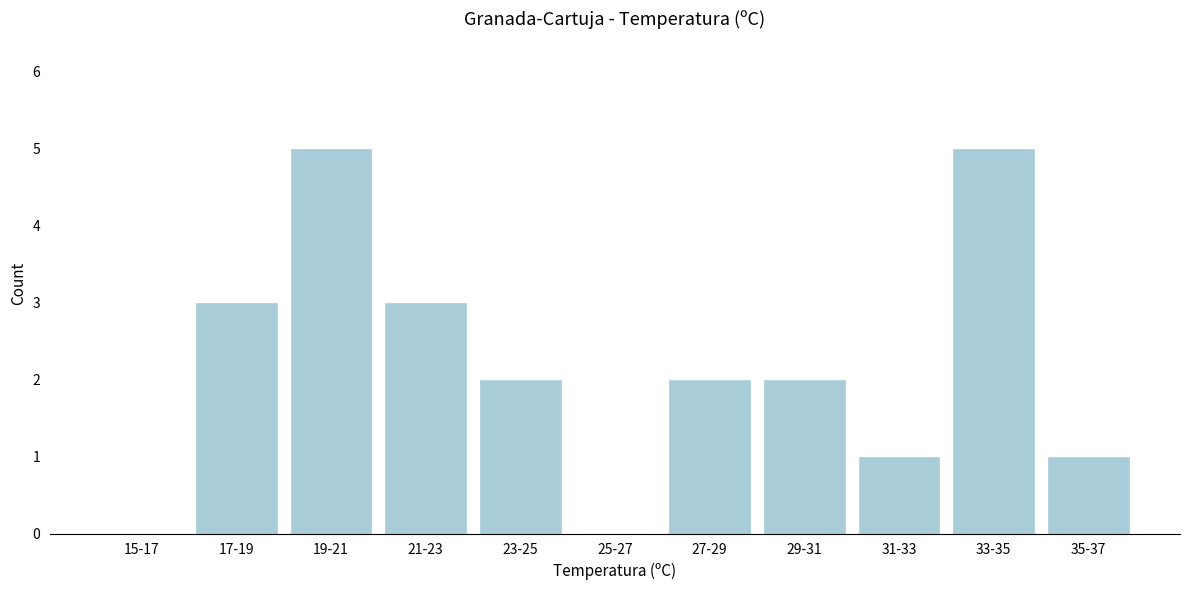

Reading right to left, what are all the values shown in this chart?

35-37=1	33-35=5	31-33=1	29-31=2	27-29=2	25-27=0	23-25=2	21-23=3	19-21=5	17-19=3	15-17=0